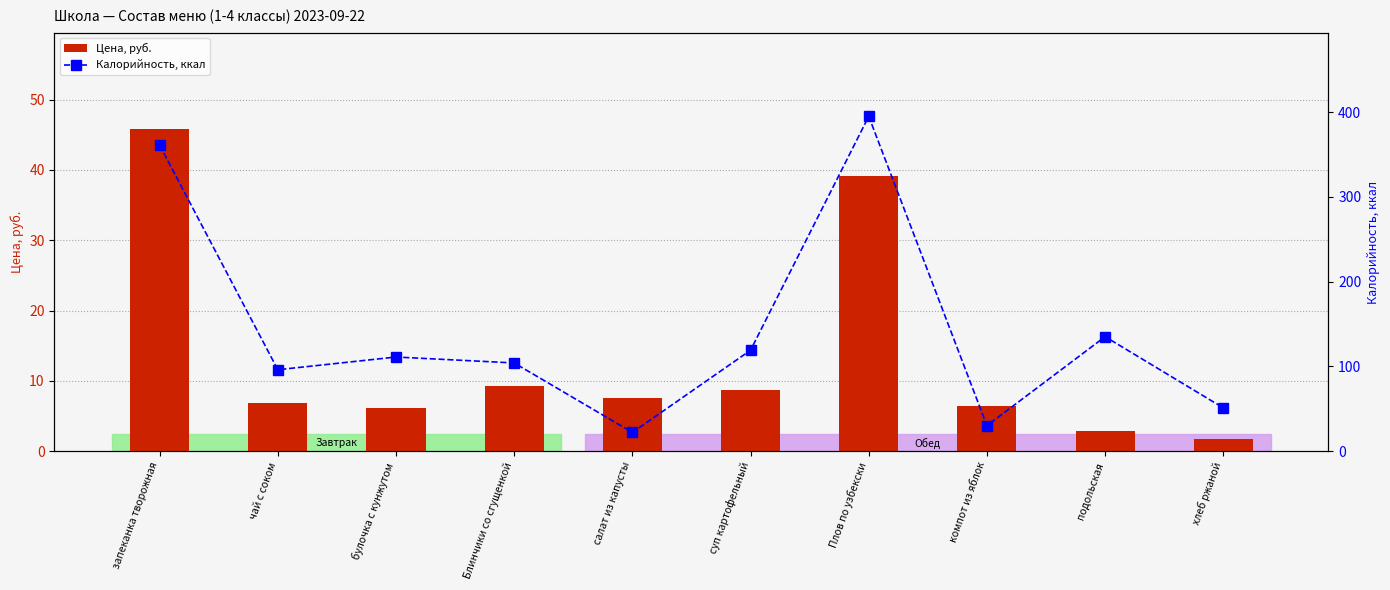

List the series in order of their peak value, highest first.

Калорийность, ккал, Цена, руб.